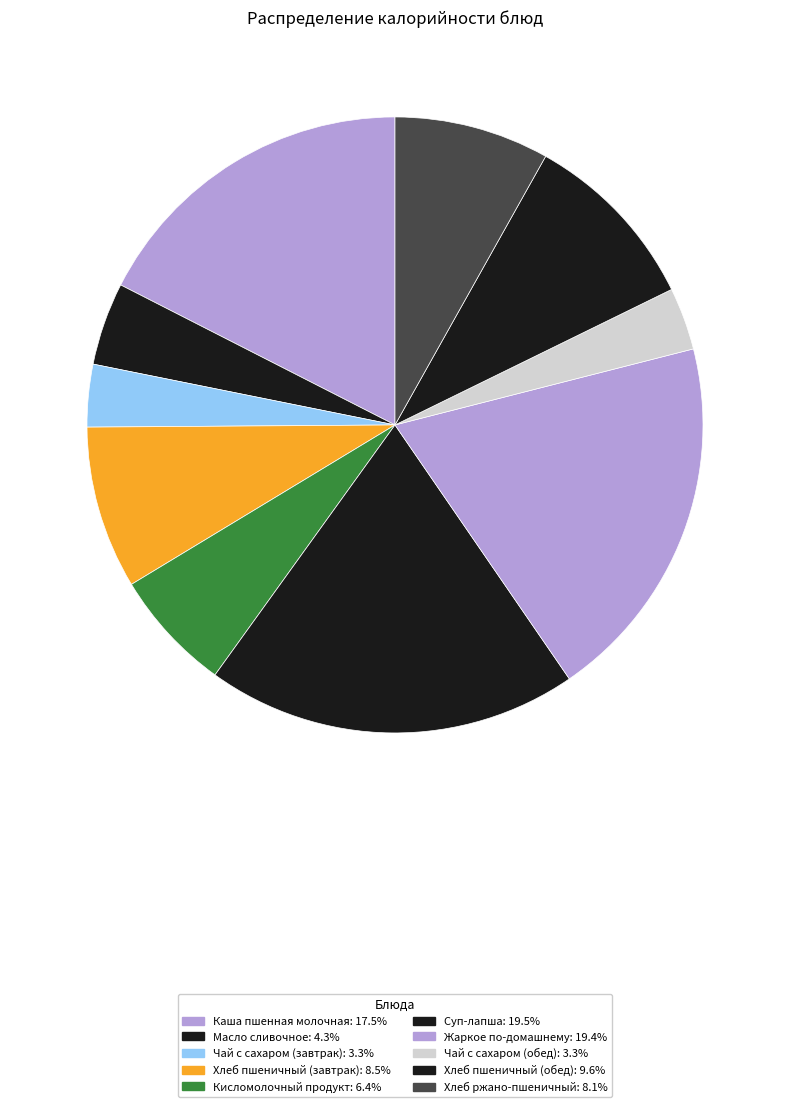

Does Хлеб ржано-пшеничный represent more than half of the total?

No